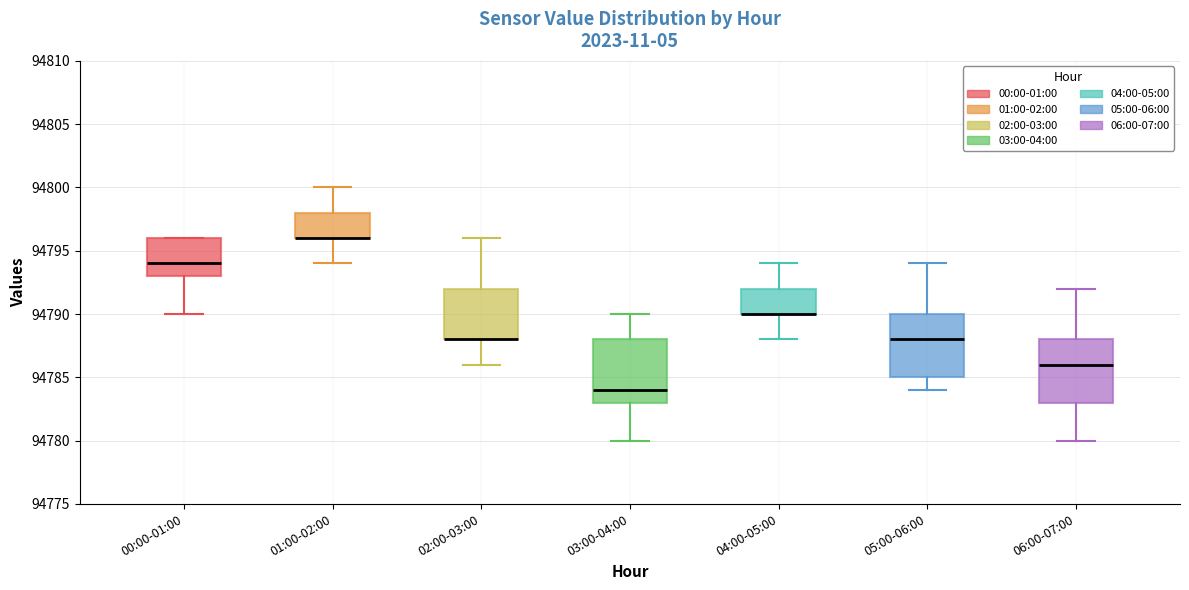

Reading left to right, transcribe this box plot: for each box, give where its median line is, the range the box spans, and where its two whiskers end, as read against the y-axis. The values are not printed on the chart, so give them approximately, as read against the axis.

00:00-01:00: median 94794, box 94793 to 94796, whiskers 94790 to 94796
01:00-02:00: median 94796 (drawn on the box's lower edge), box 94796 to 94798, whiskers 94794 to 94800
02:00-03:00: median 94788 (drawn on the box's lower edge), box 94788 to 94792, whiskers 94786 to 94796
03:00-04:00: median 94784, box 94783 to 94788, whiskers 94780 to 94790
04:00-05:00: median 94790 (drawn on the box's lower edge), box 94790 to 94792, whiskers 94788 to 94794
05:00-06:00: median 94788, box 94785 to 94790, whiskers 94784 to 94794
06:00-07:00: median 94786, box 94783 to 94788, whiskers 94780 to 94792